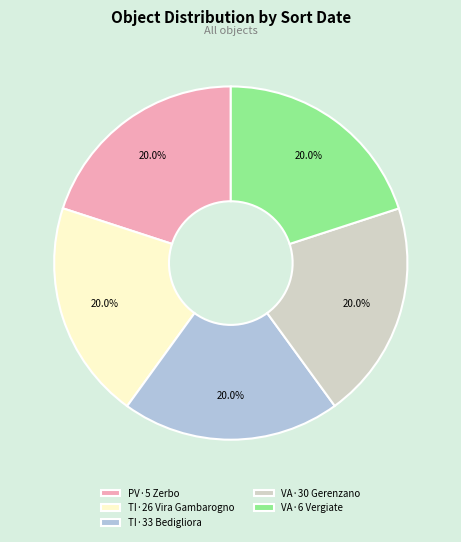

How many slices are in this pie chart?

5